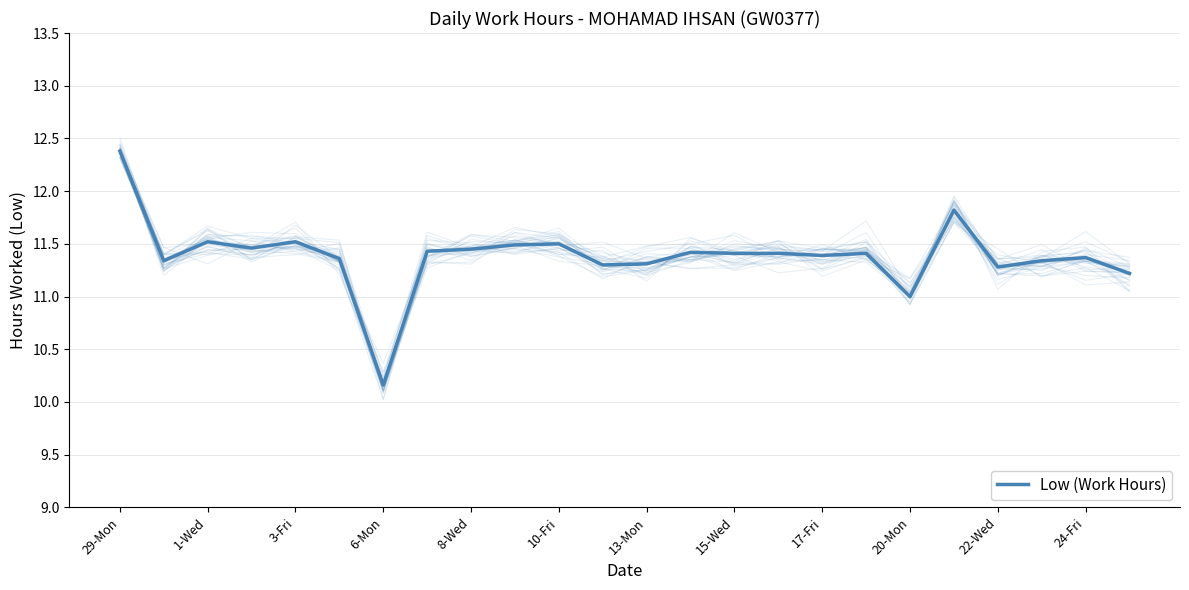

What is the smallest value displayed?

10.2